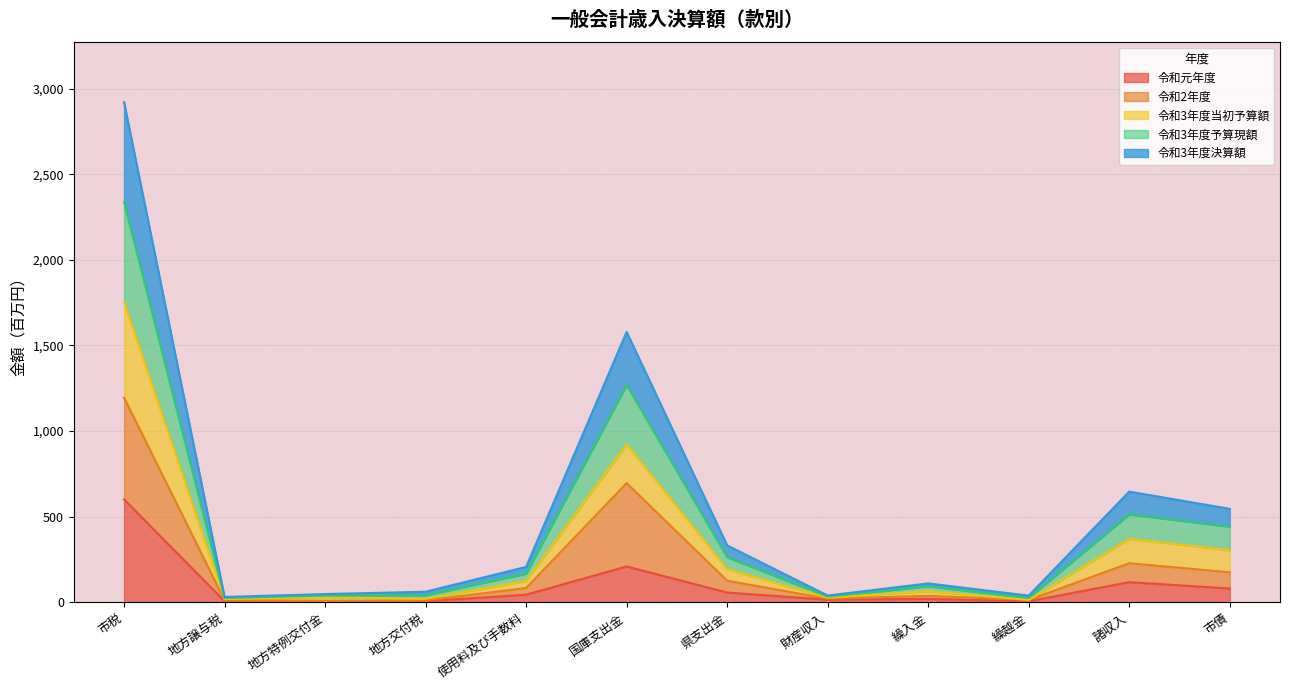

At which category is the sum across all series the highest?

市税